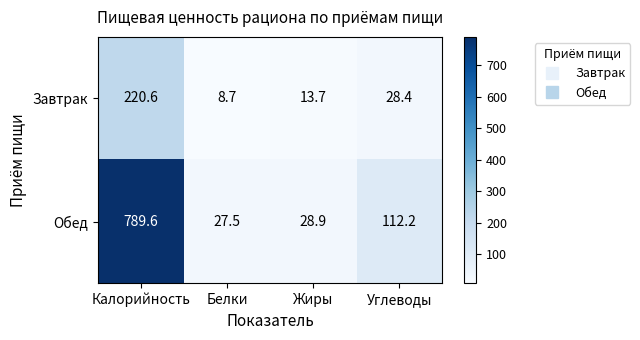

What is the total value across all series at Углеводы?

140.6